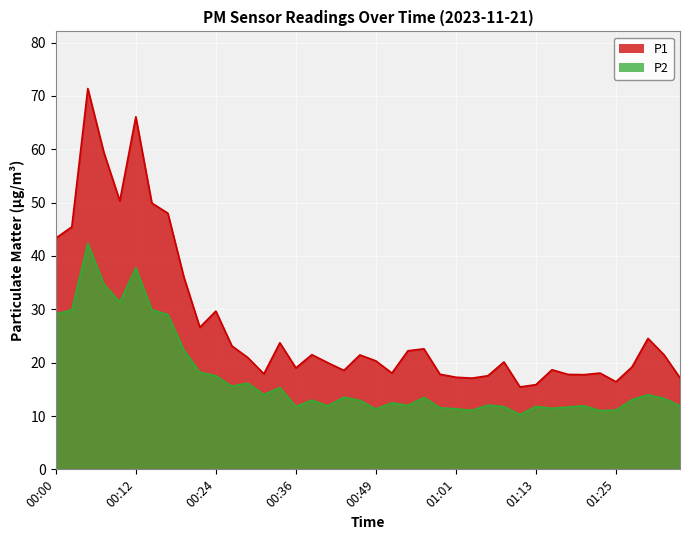

What is the label of the 33rd point from the left?

01:18